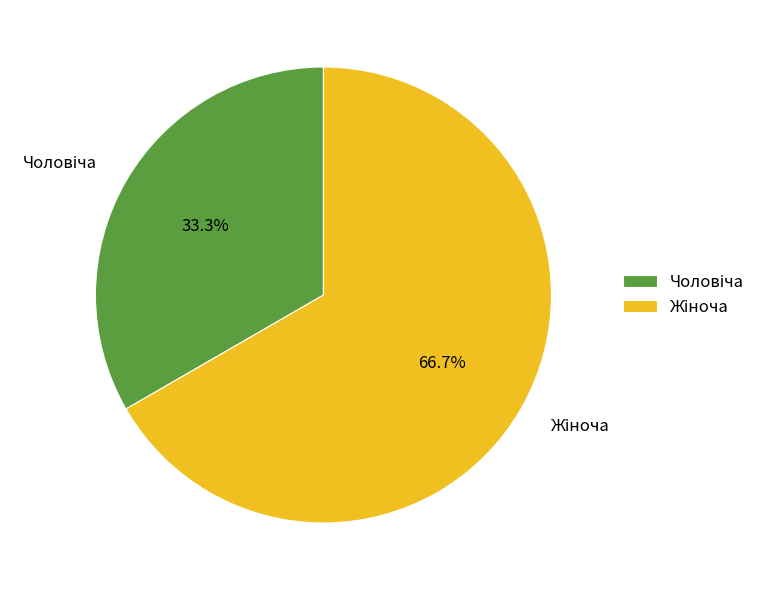

Is there a majority slice in this chart?

Yes